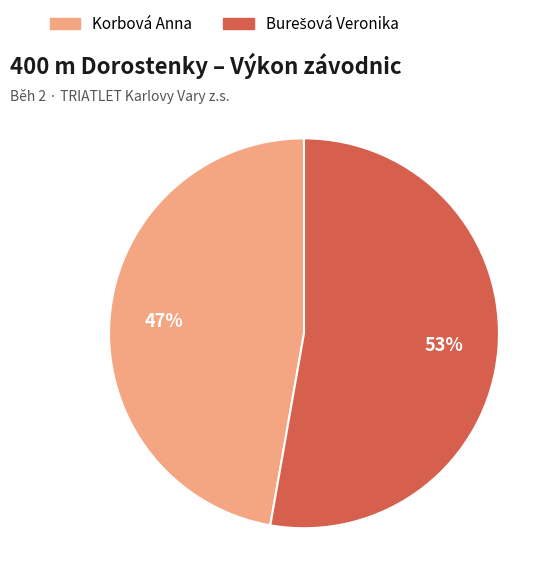

True or false: Korbová Anna accounts for 47% of the total.

True